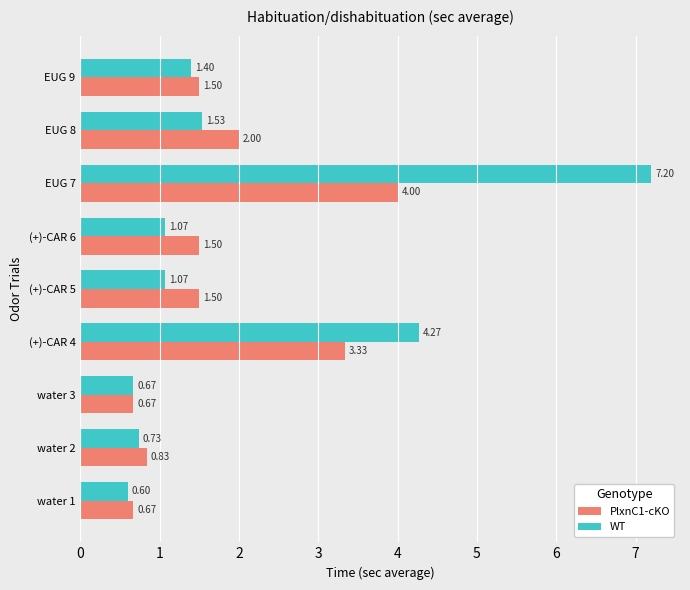

What is the average value of the PlxnC1-cKO series?

1.8